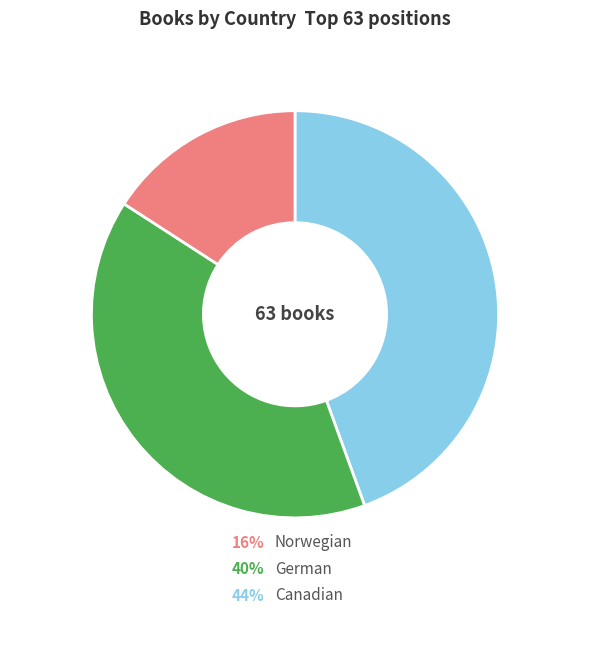

Does Norwegian account for over 50% of the chart?

No